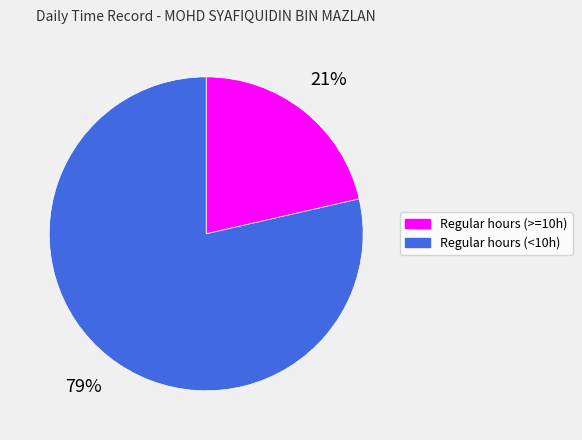

Is it true that Regular hours (>=10h) is 15% of the pie?

False